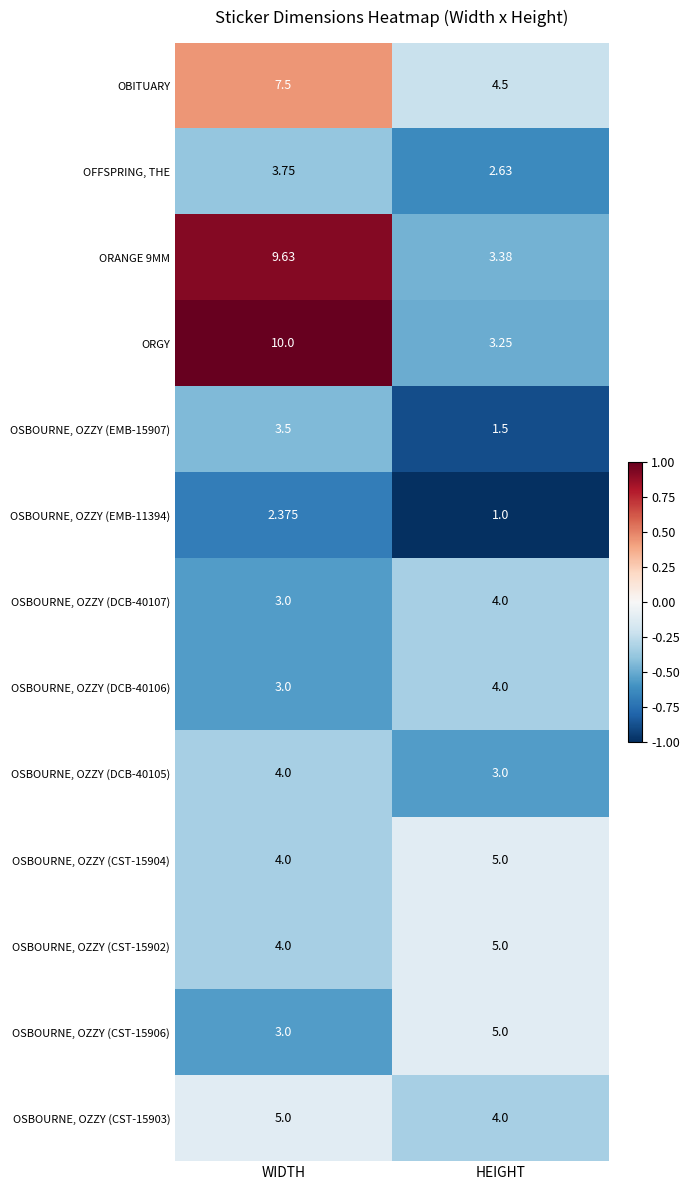

Which series has the largest range (max minus min)?

ORGY